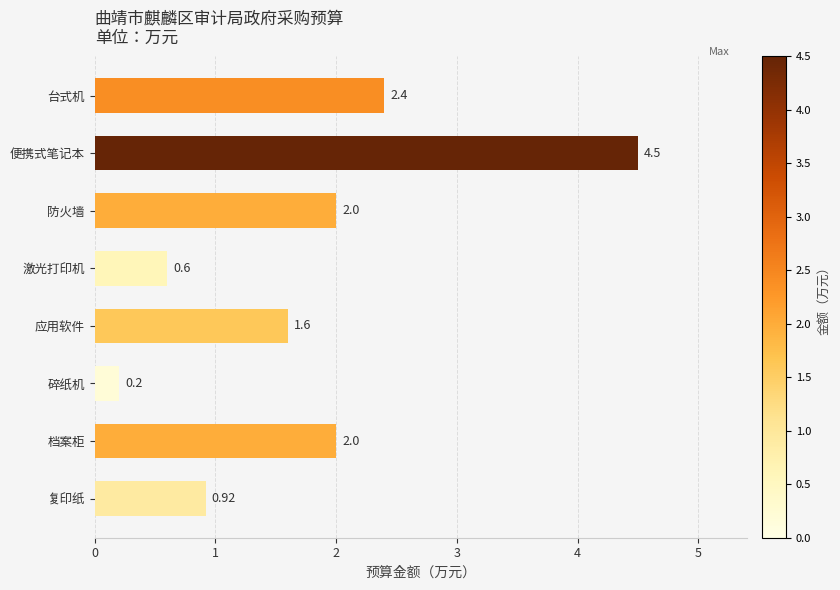

What is the sum of the values at 台式机 and 便携式笔记本?

6.9